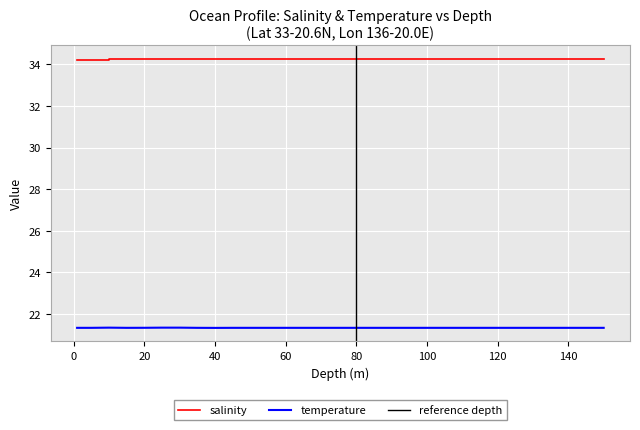

True or false: temperature and salinity intersect in this chart.

False